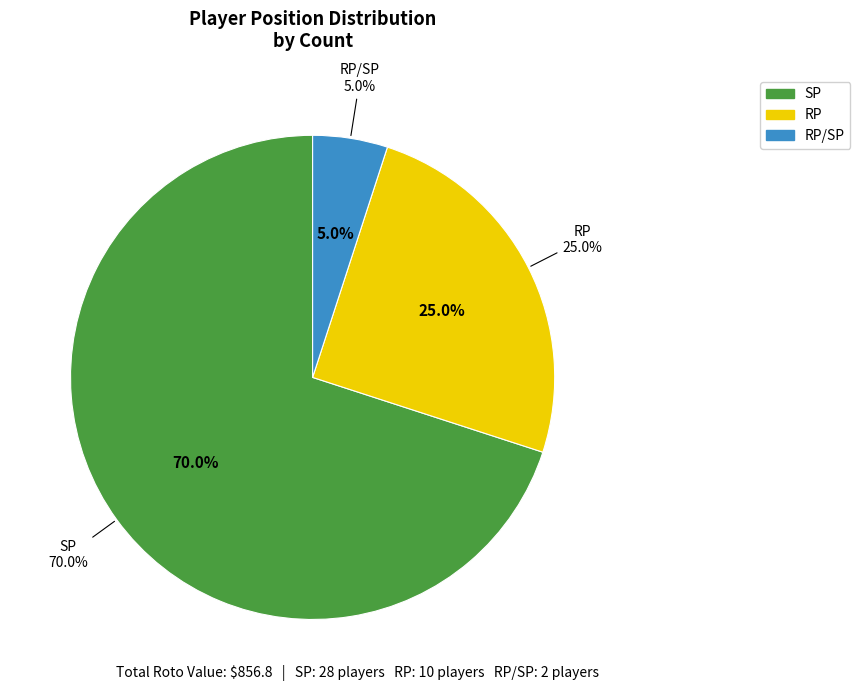

Do RP and RP/SP together represent more than half of the pie?

Yes